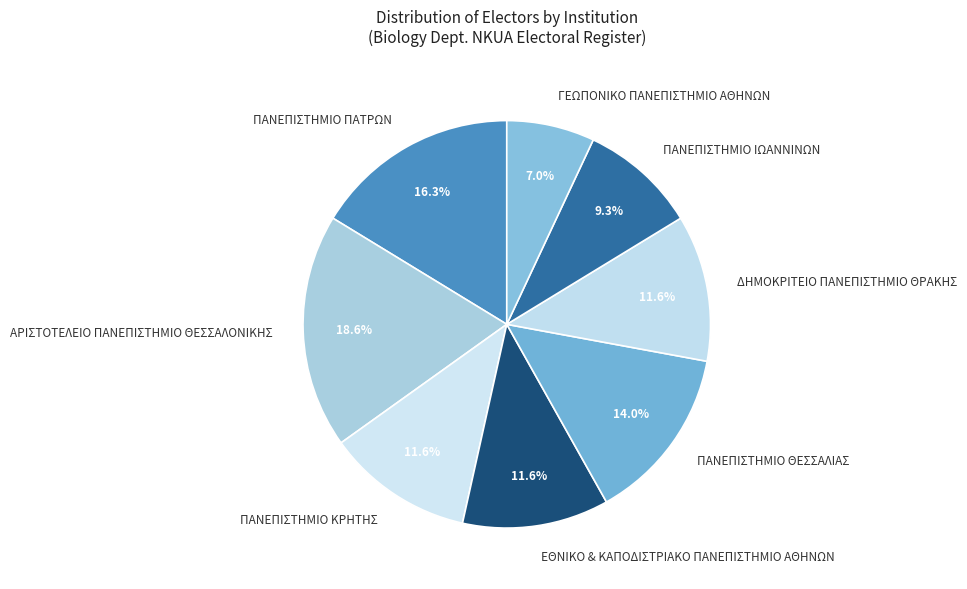

Does ΠΑΝΕΠΙΣΤΗΜΙΟ ΠΑΤΡΩΝ account for over 50% of the chart?

No